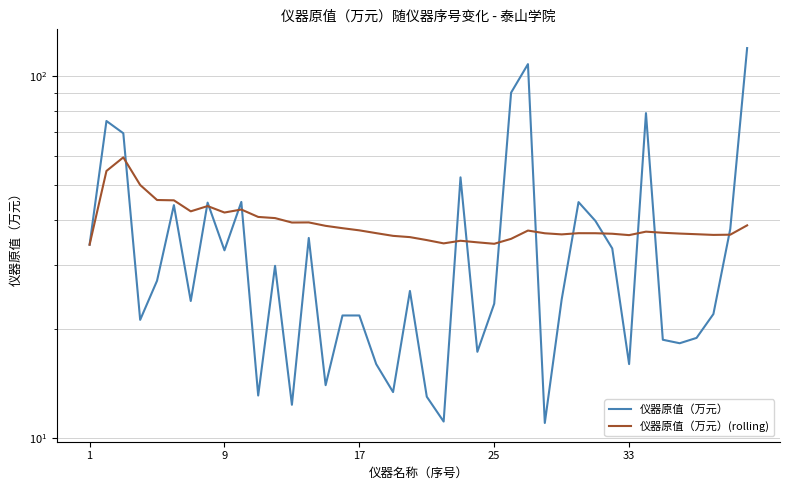

How many data points in 仪器原值（万元） are above 25?

20